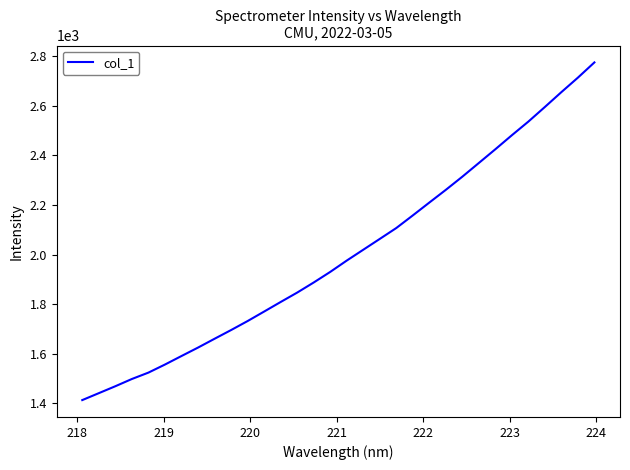

What is the difference between the maximum and minimum values?

1360.8